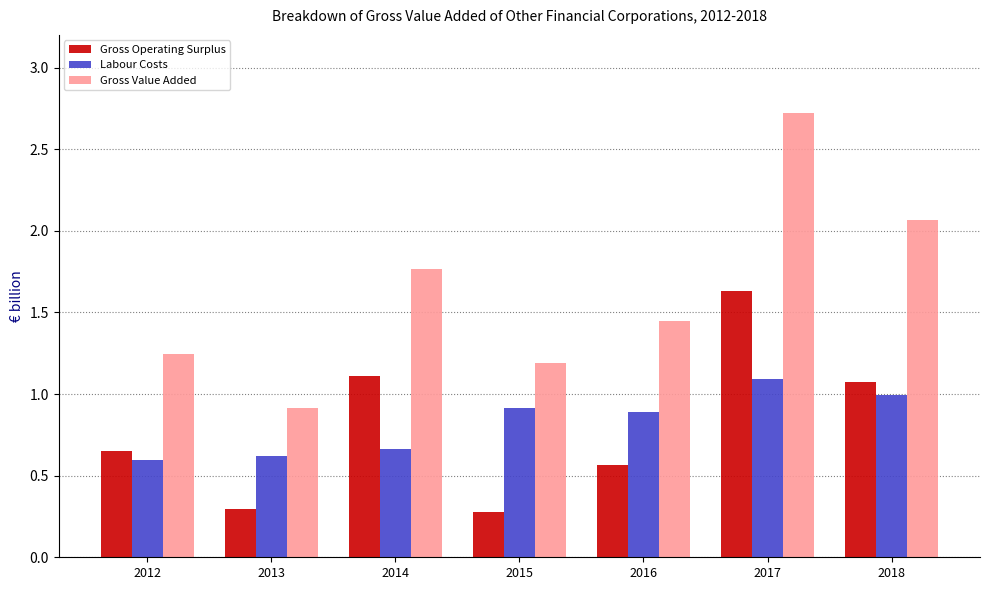

How many bars are there in each group?

3